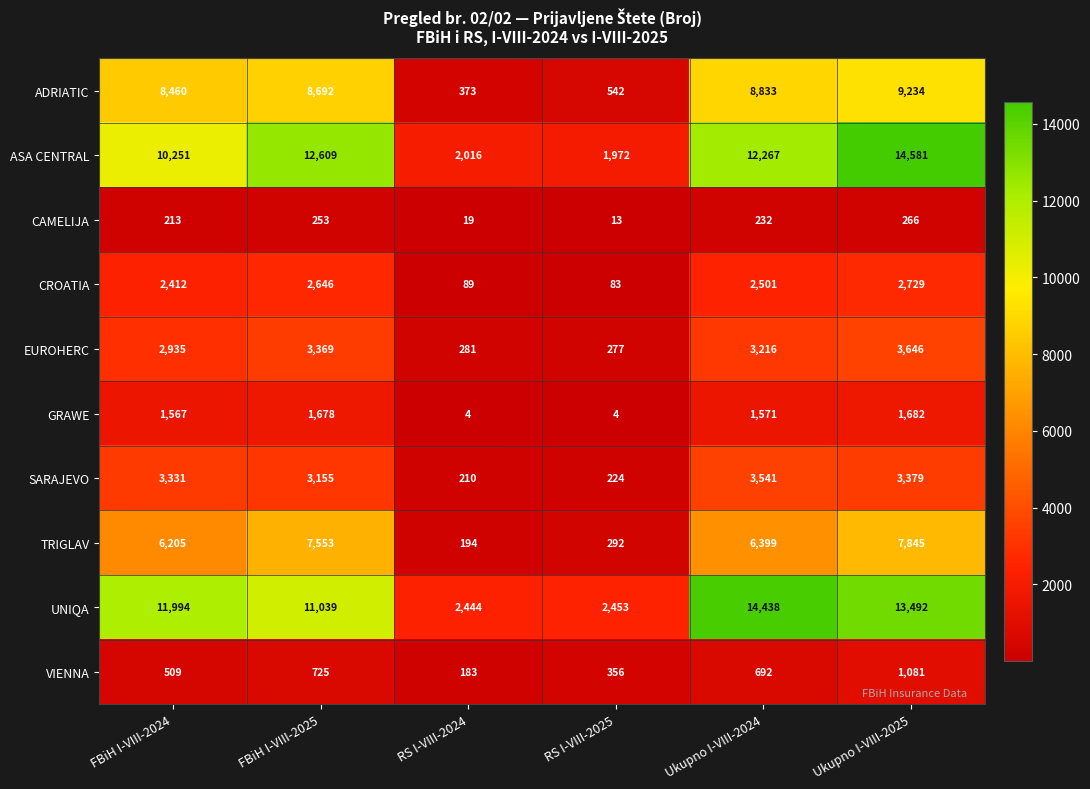

Between FBiH I-VIII-2024 and RS I-VIII-2024, which series saw the biggest shift?

UNIQA